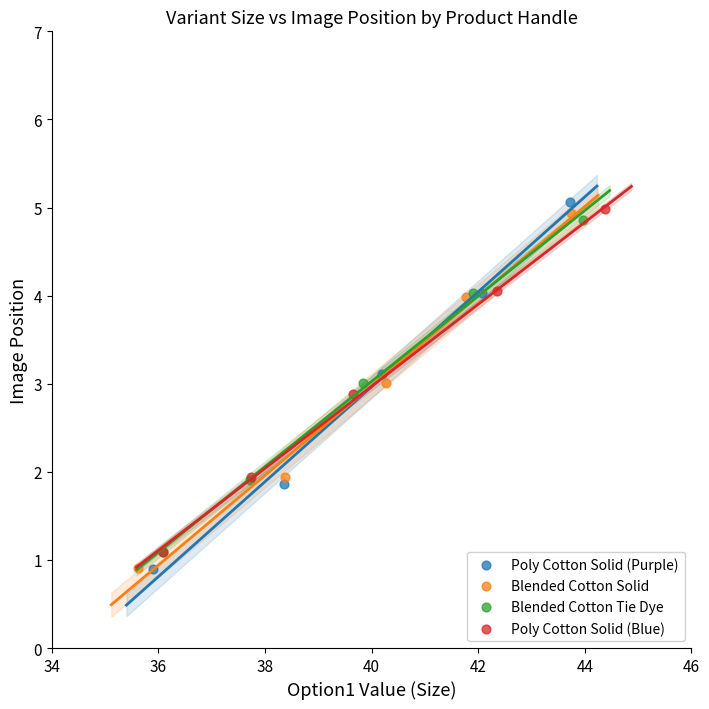

Which series has the largest Y range (max minus min)?

Poly Cotton Solid (Purple)